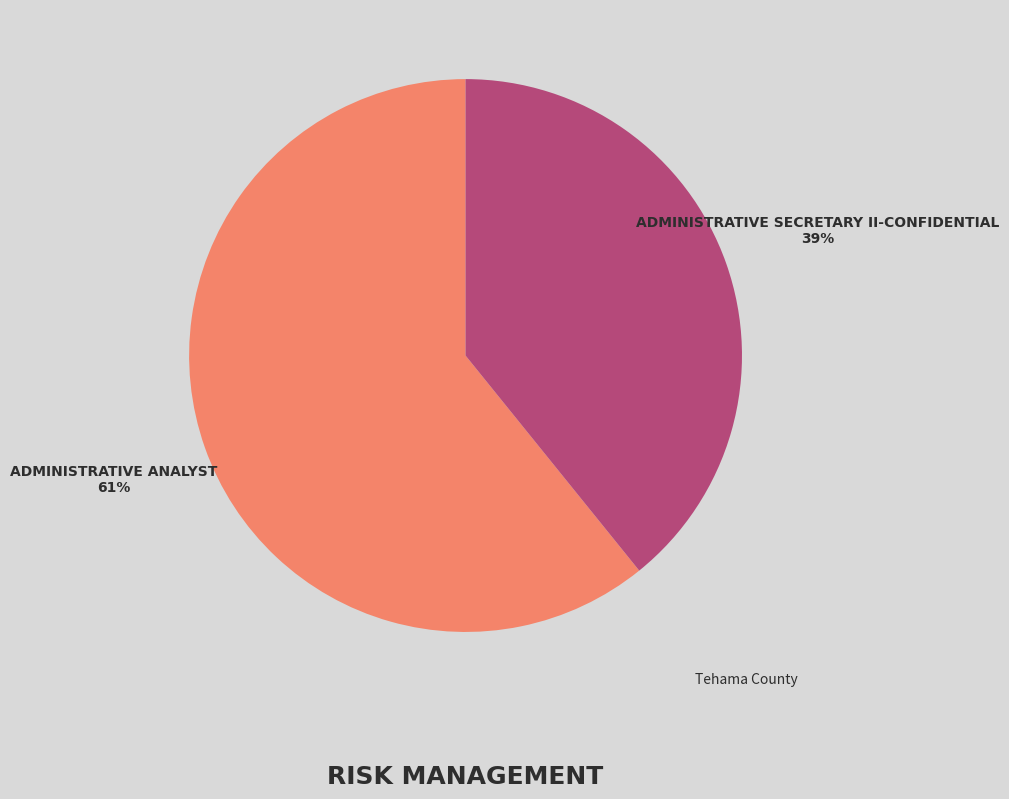

Is there a majority slice in this chart?

Yes